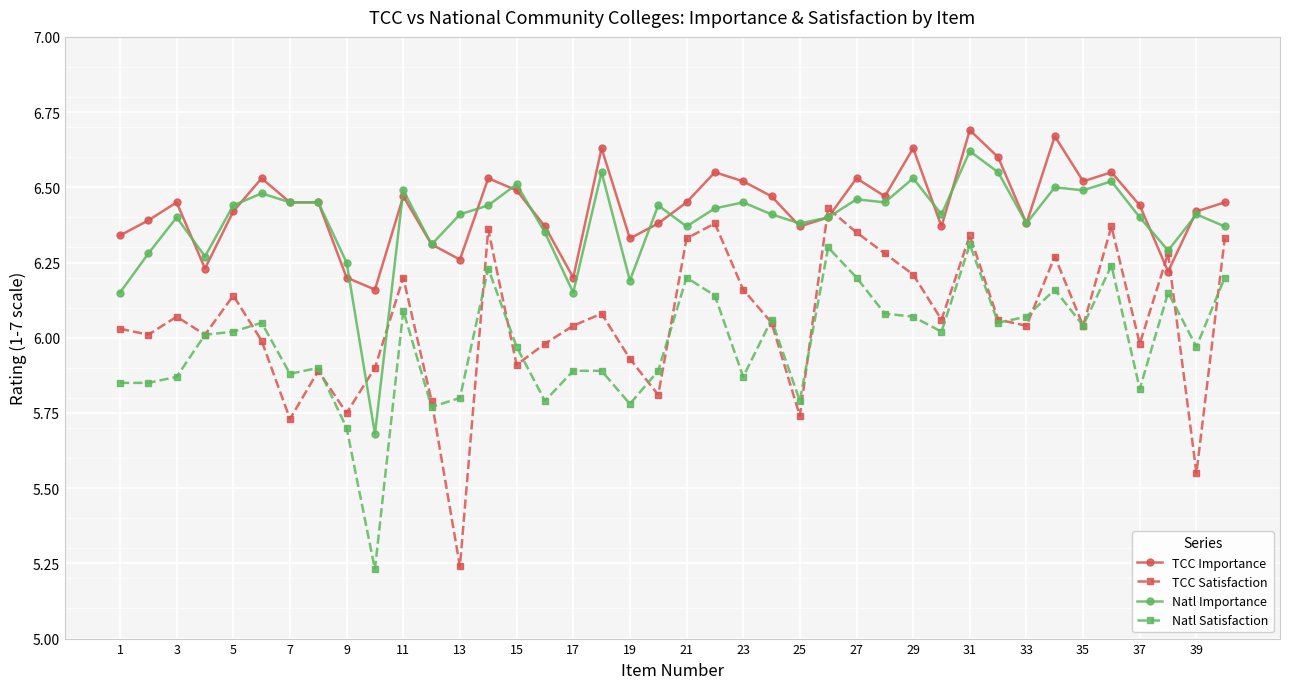

In TCC Satisfaction, how many points are higher than both neighbors (excluding endpoints)?

12